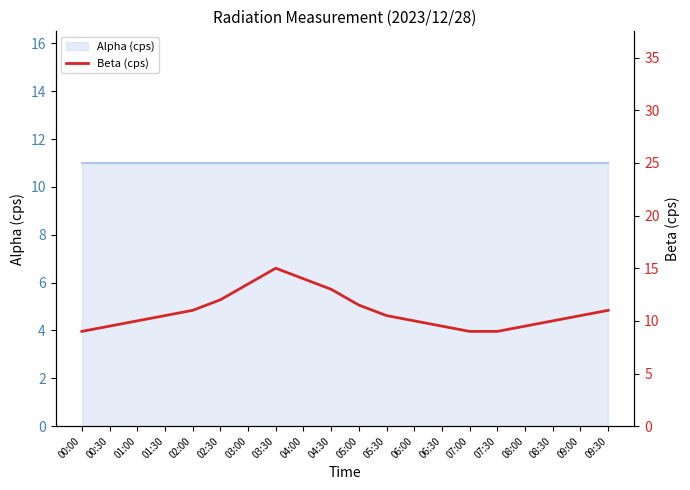

How many interior local peaks (higher than both neighbors) does the data have?

1